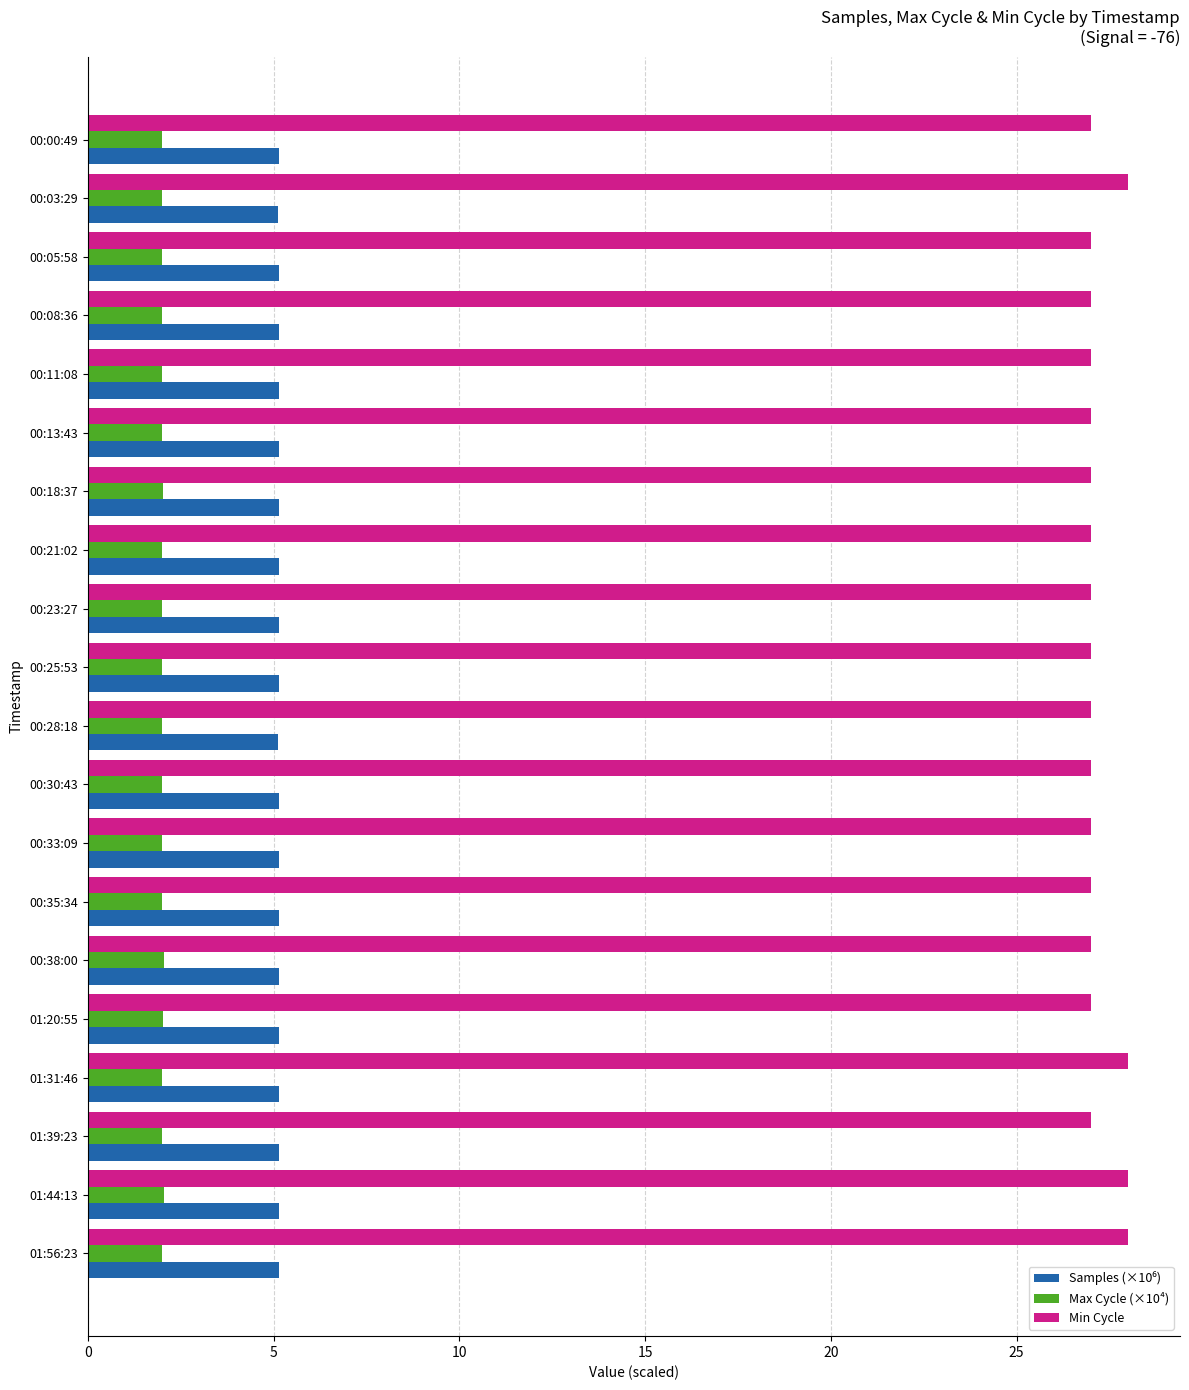

Which series has the largest total across all categories?

Min Cycle